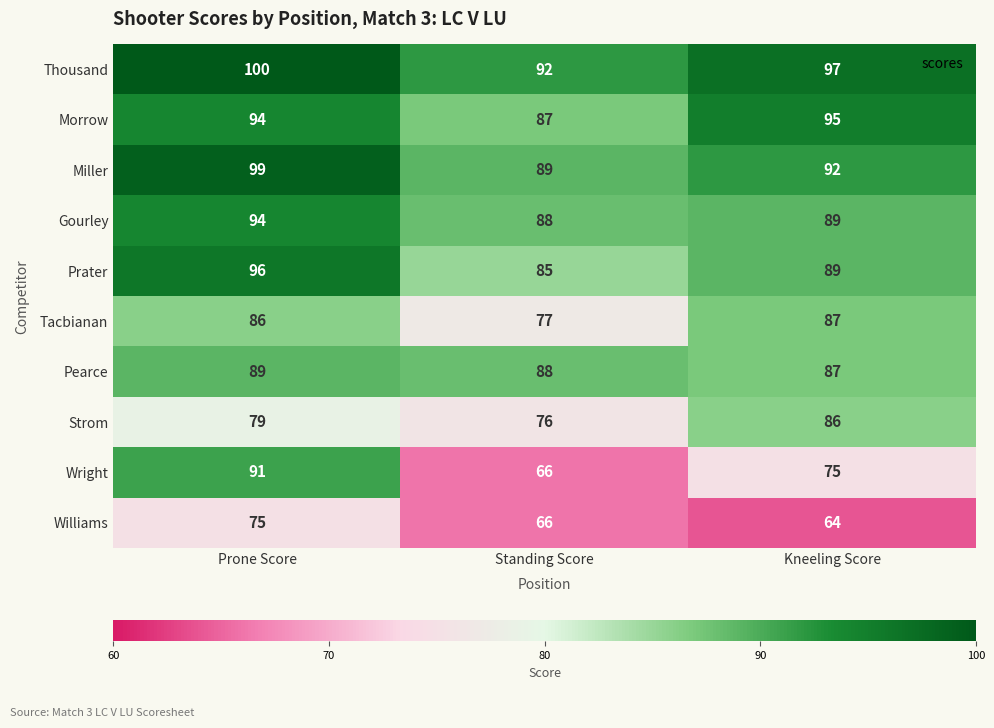

Which series changed the most between Prone Score and Standing Score?

Wright